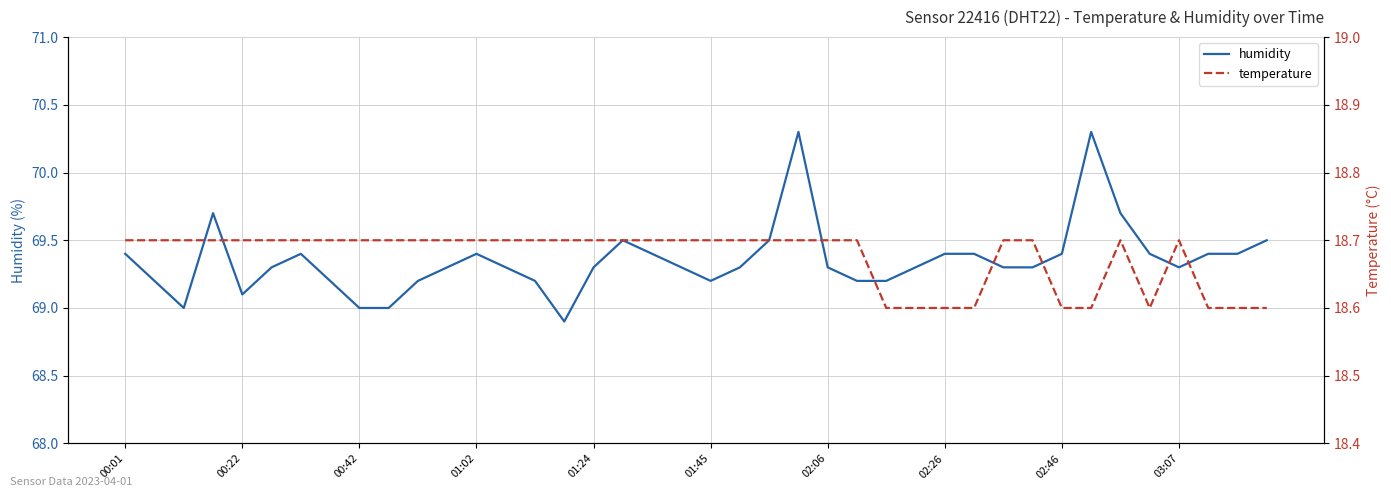

True or false: humidity and temperature cross at least once.

False